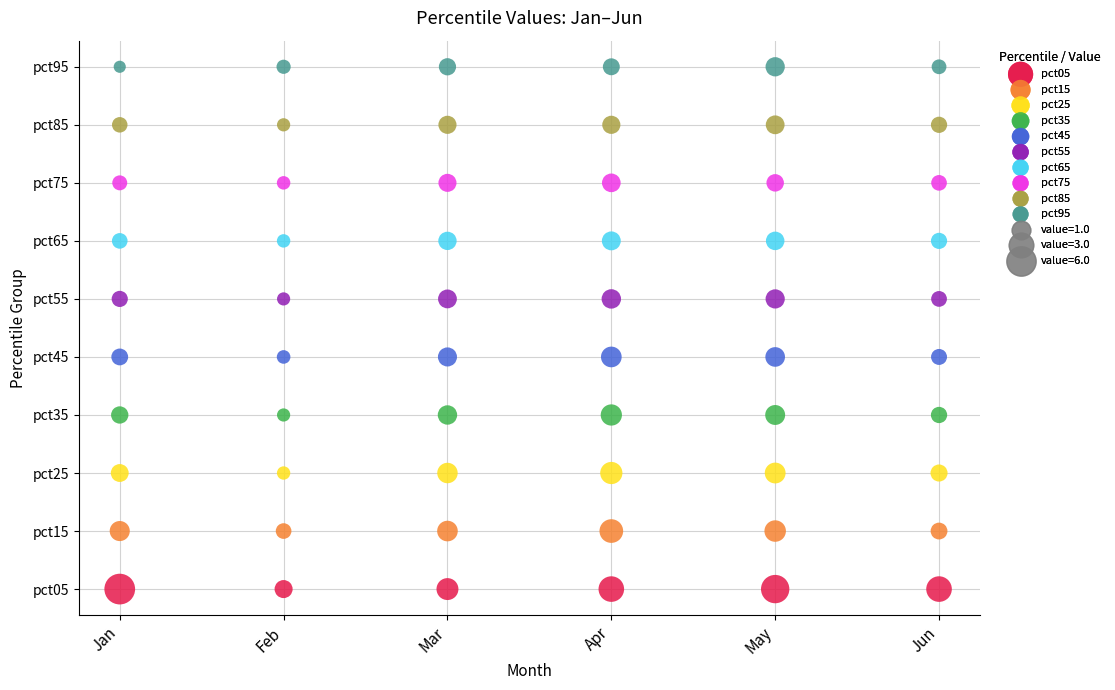

Which series contains the lowest Y value?

pct05